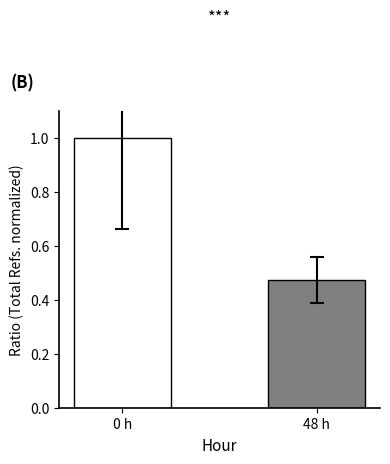

Where is the data nearest to the value 0?

48 h